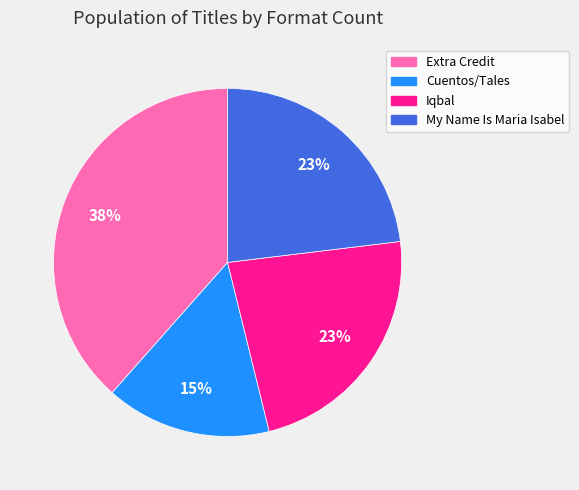

To the nearest percent, what is the average slice percentage?

25%